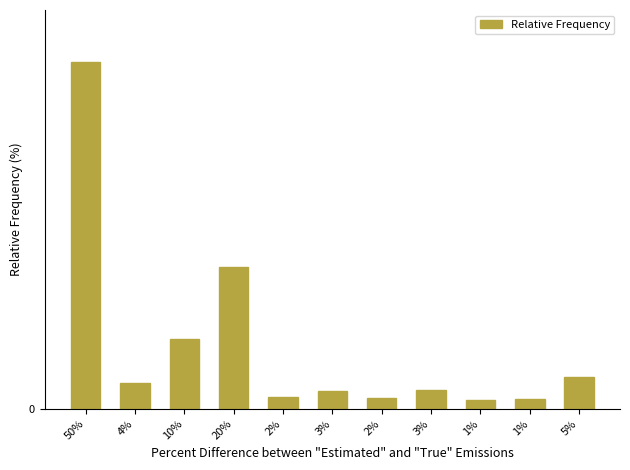

Reading left to right, transcribe all the data shown in this chart.

50%=50.0	4%=3.8	10%=10.1	20%=20.4	2%=1.7	3%=2.5	2%=1.6	3%=2.6	1%=1.3	1%=1.5	5%=4.5